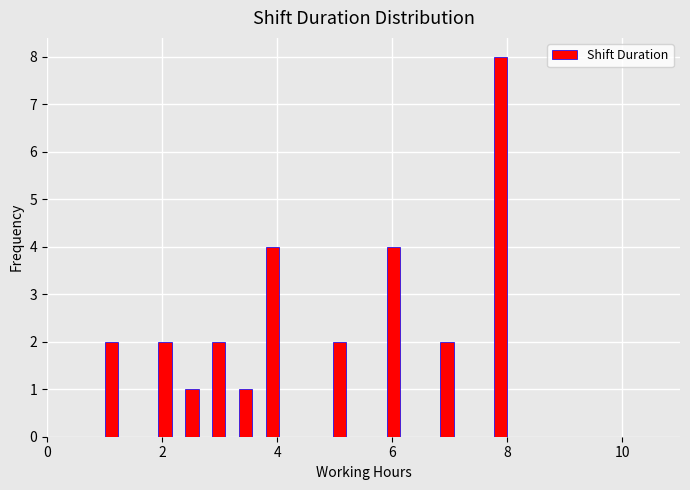

Read against the x-axis, roughly where is the centre of the tallest bar?

7.8